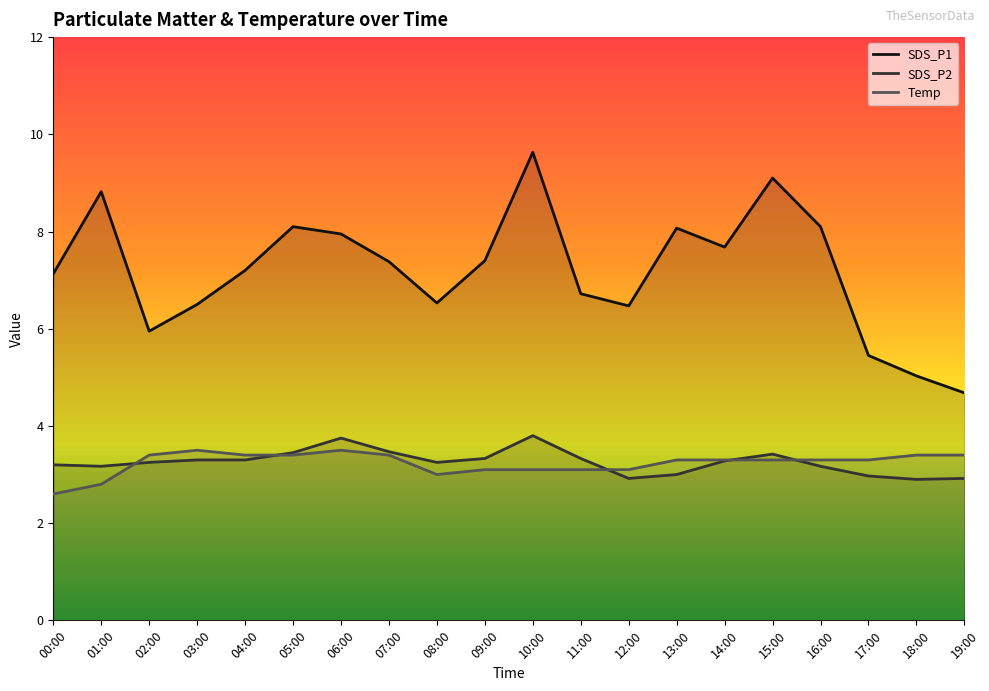

Which category has the highest value in the SDS_P2 series?

10:00